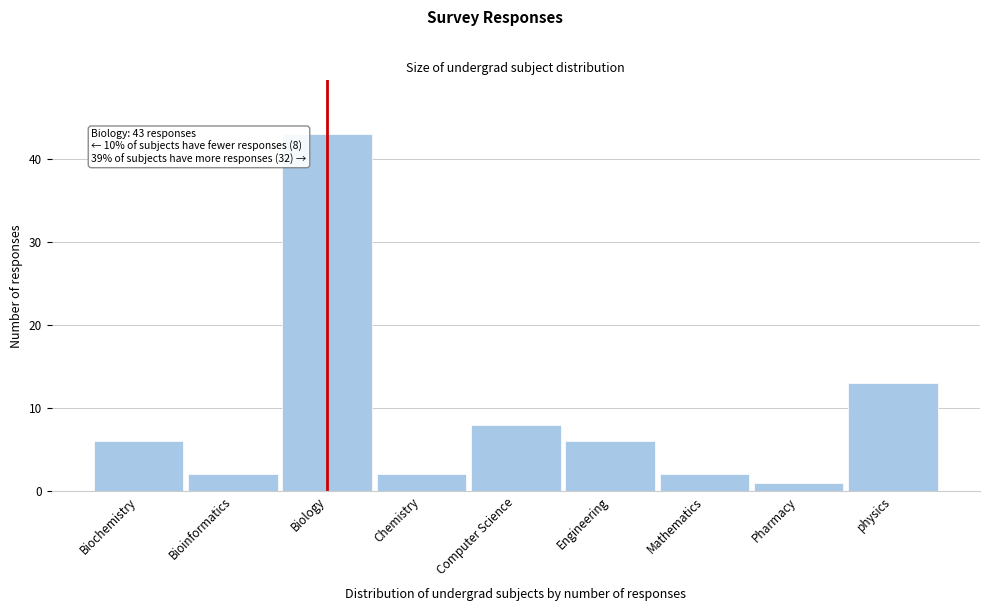

Reading left to right, extract all data points from this chart.

Biochemistry=6	Bioinformatics=2	Biology=43	Chemistry=2	Computer Science=8	Engineering=6	Mathematics=2	Pharmacy=1	physics=13